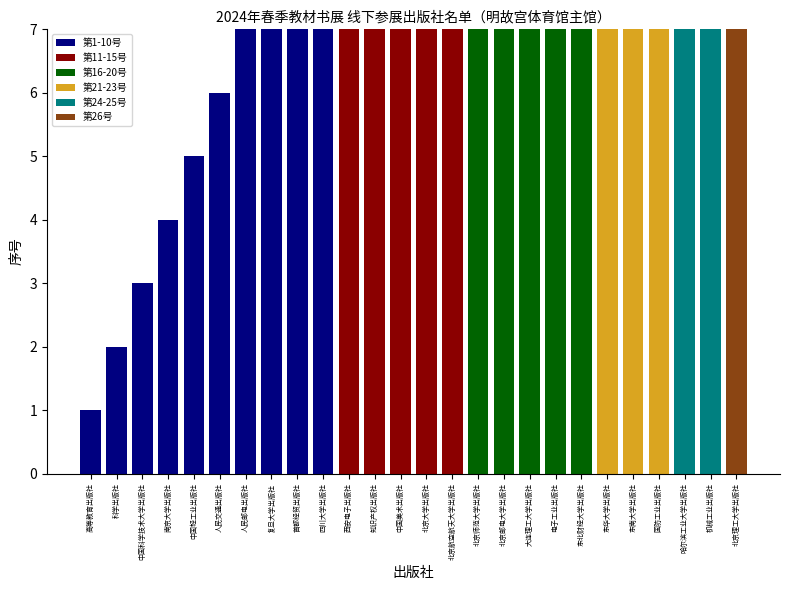

What is the sum of all values?

351